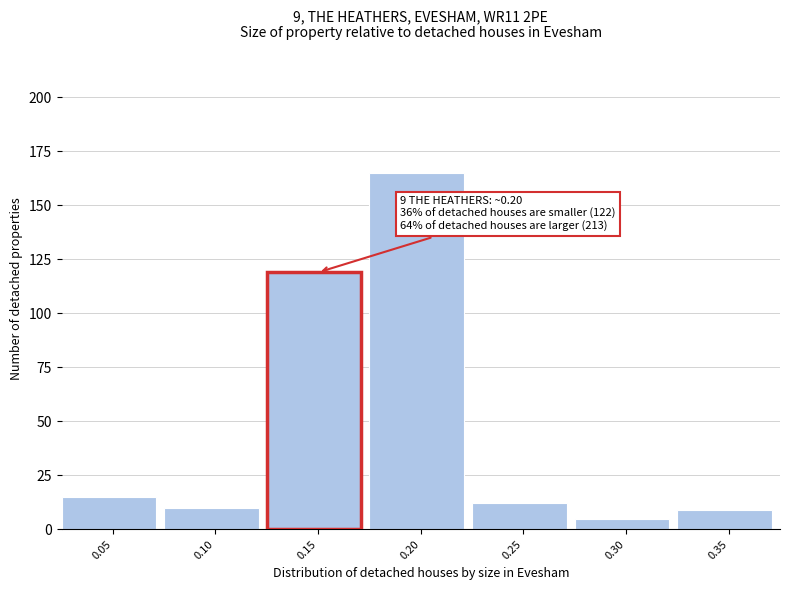

Reading left to right, what are all the values shown in this chart?

0.05=15	0.10=10	0.15=119	0.20=165	0.25=12	0.30=5	0.35=9